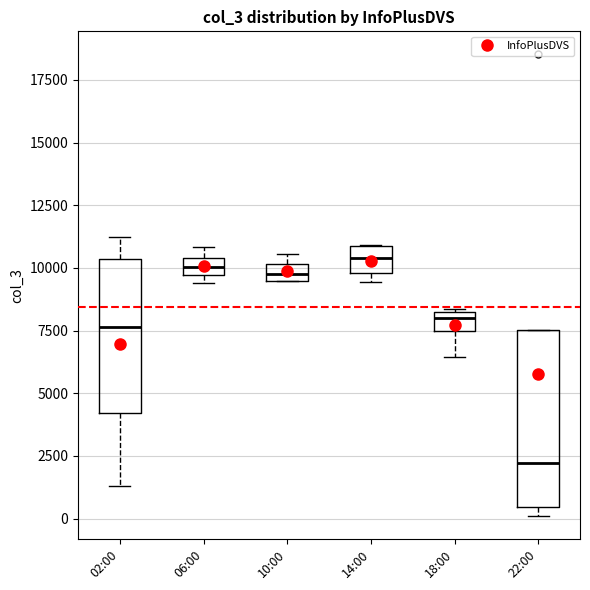

Where is the lower edge of the box for 10:00 on the y-axis? The values are not printed on the chart, so give them approximately, as read against the axis.

9500